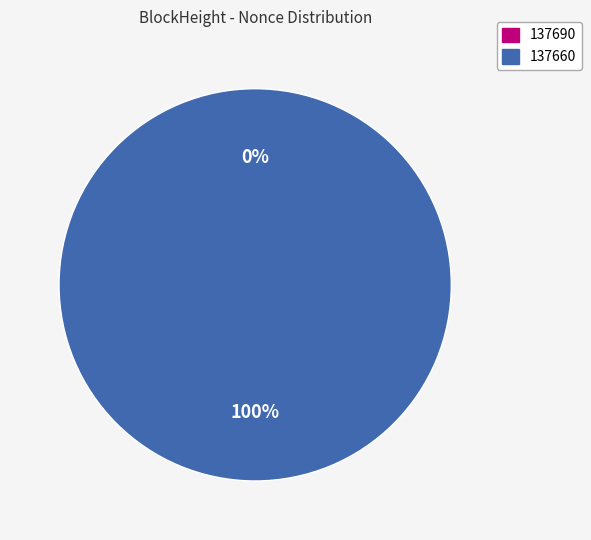

Combined, what portion of the pie is 137690 and 137660?

100.0%